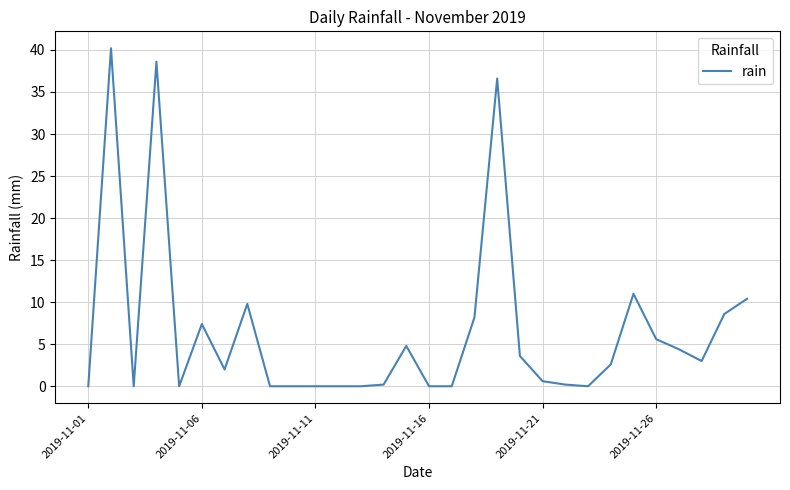

What is the maximum value shown in the chart?

40.2